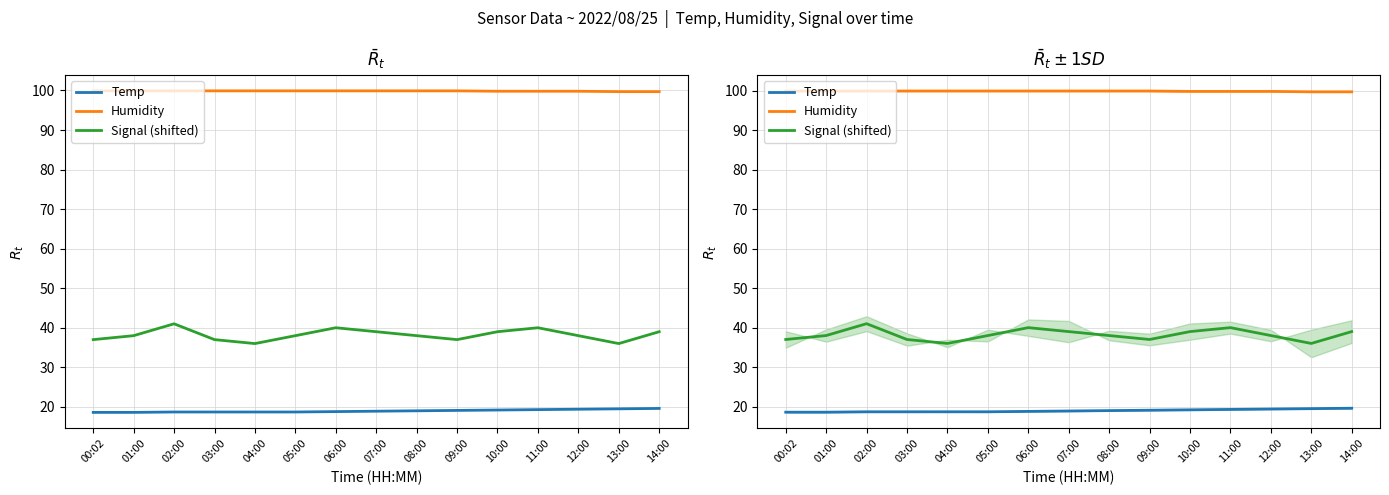

How many lines are shown in the chart?

3